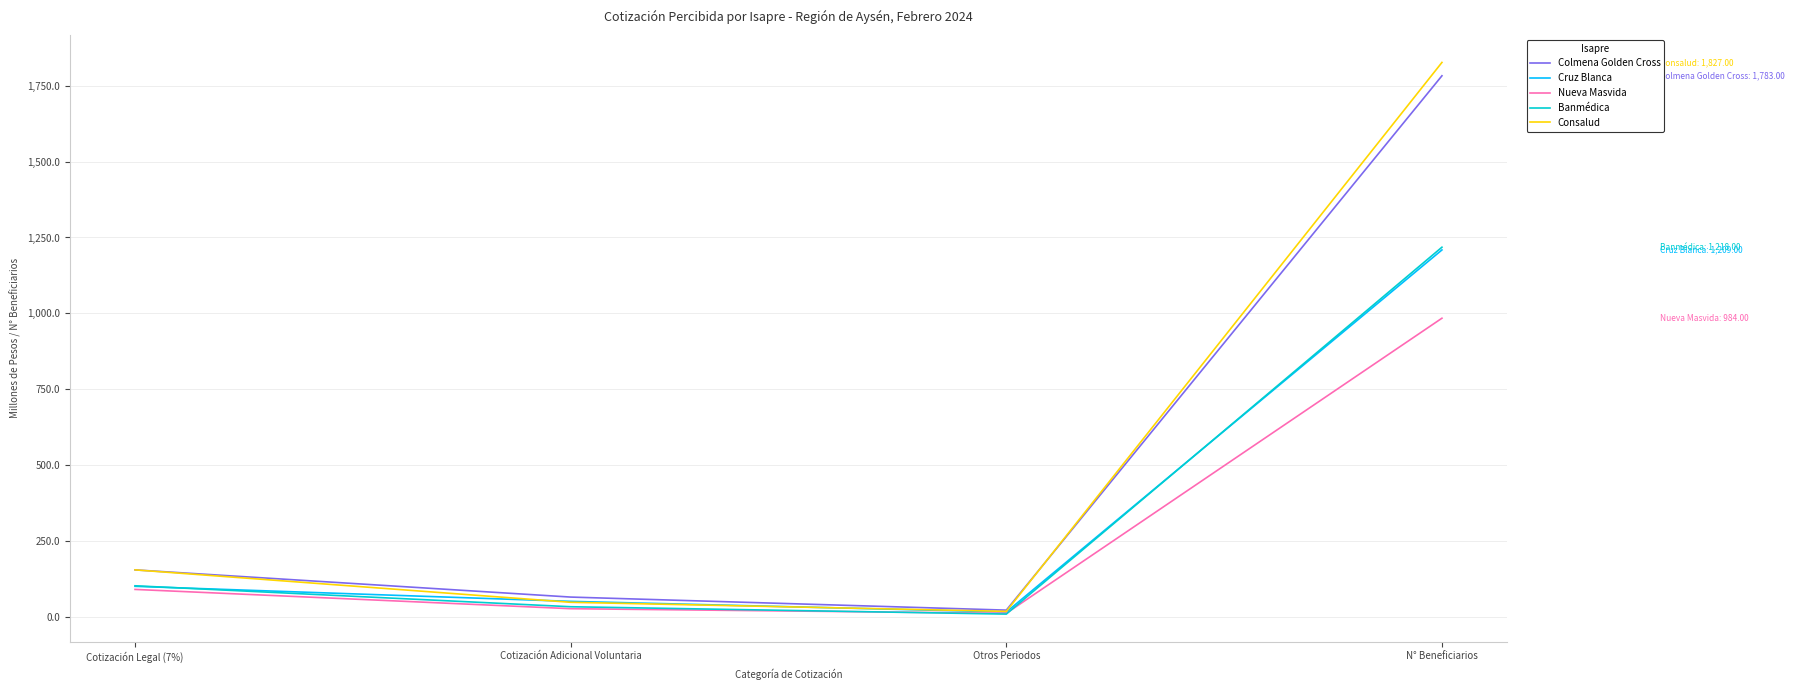

How many values in the Colmena Golden Cross series are below 154?

2